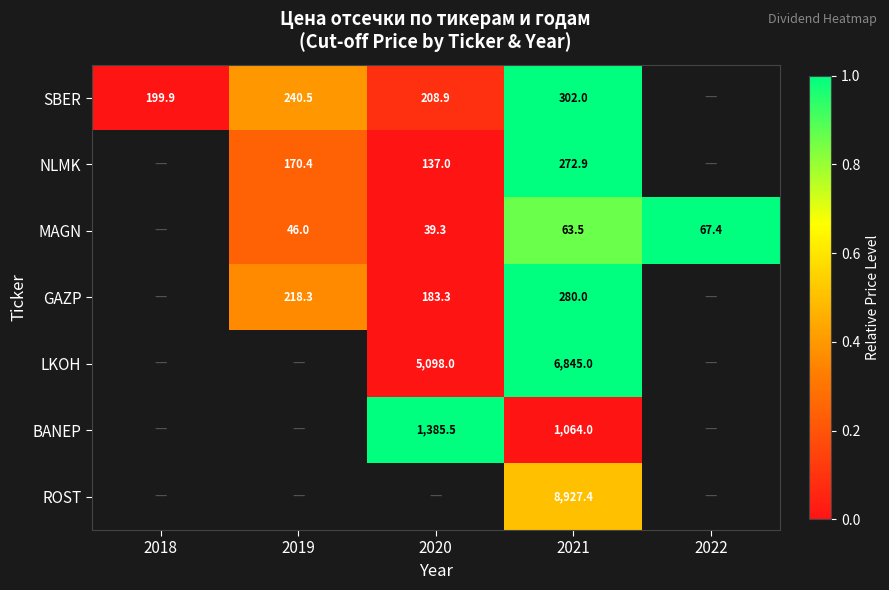

Rank the series at 2021 from lowest to highest value.

MAGN, NLMK, GAZP, SBER, BANEP, LKOH, ROST